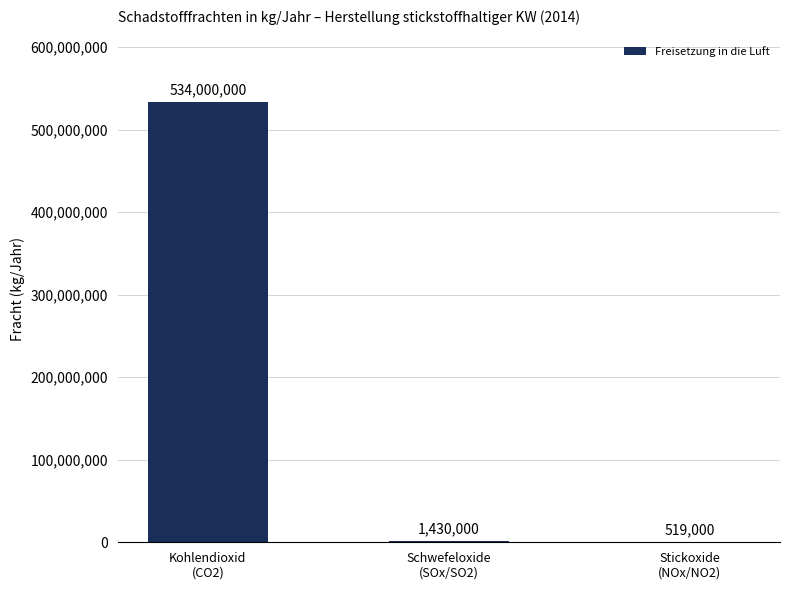

The chart shows a value of 519000 at Stickoxide
(NOx/NO2). True or false?

True